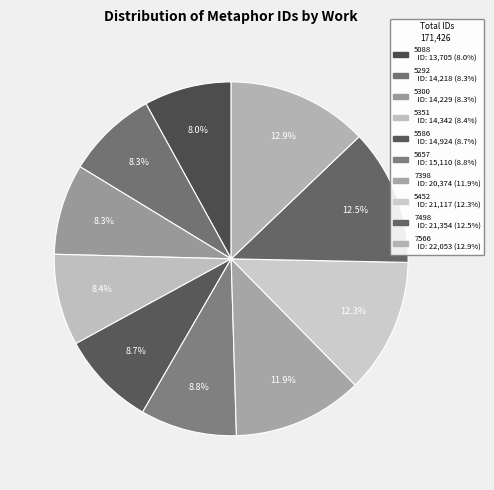

Count the number of slices in the pie.

10